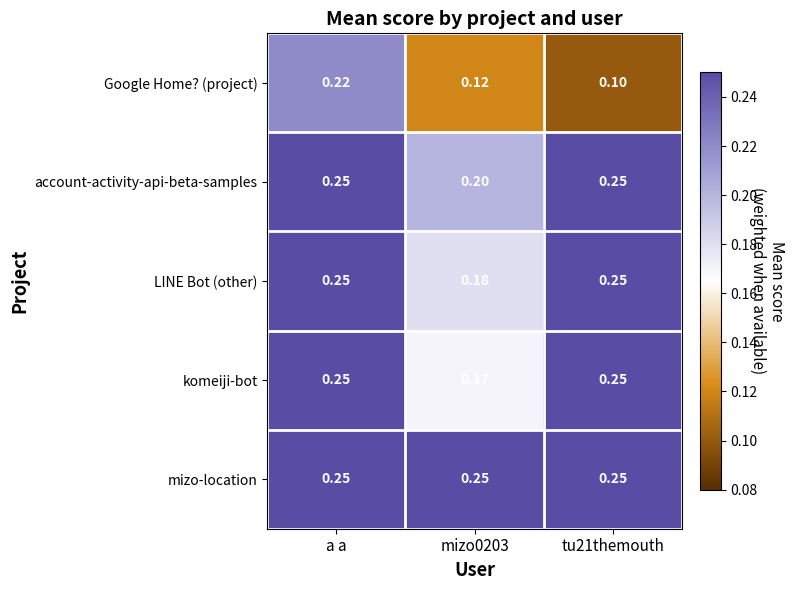

Is the value of Google Home? (project) at mizo0203 greater than the value of komeiji-bot at a a?

No